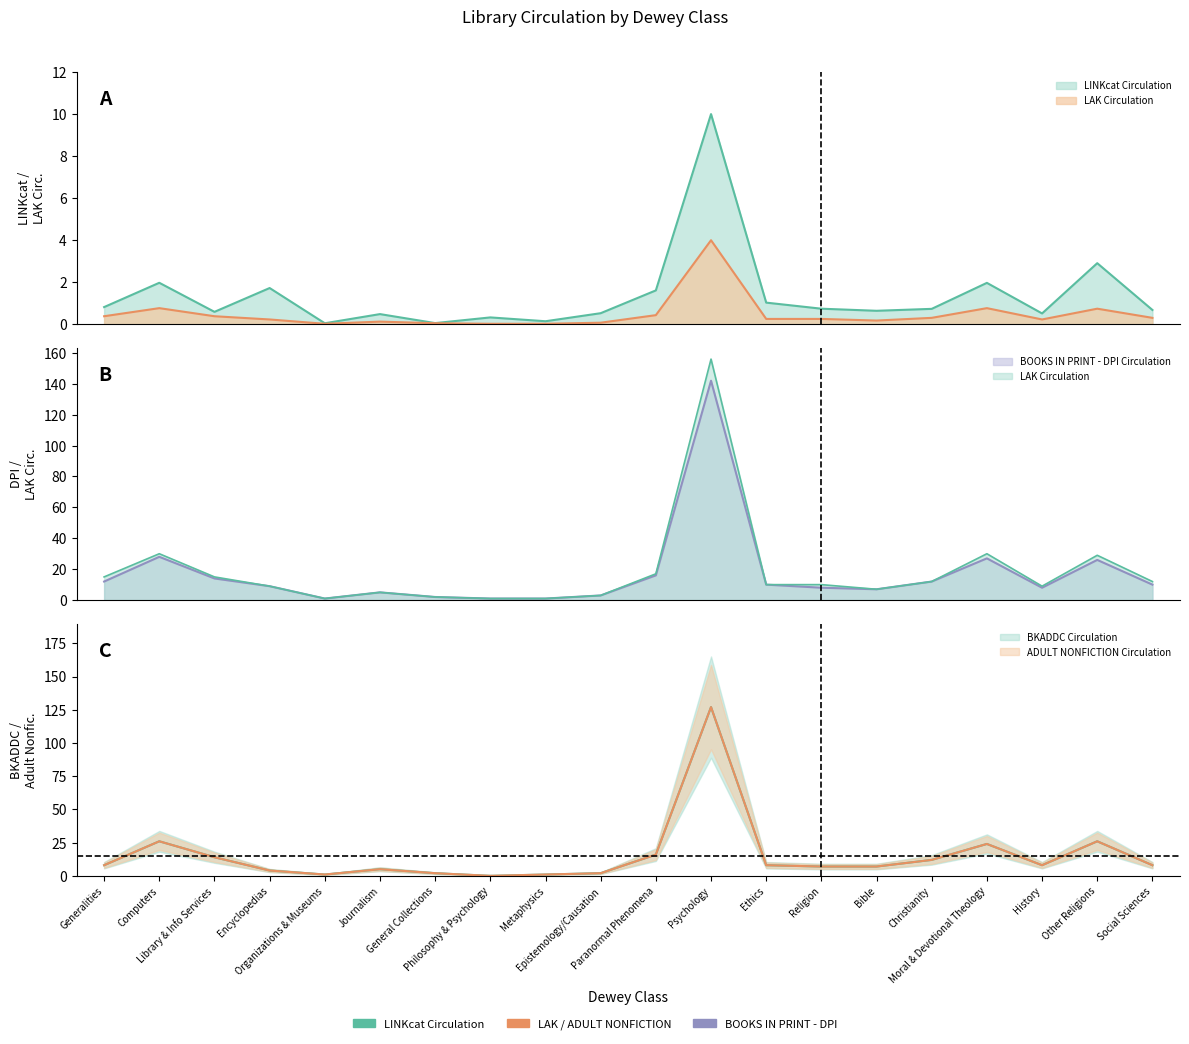

How many distinct data groups are displayed?

5